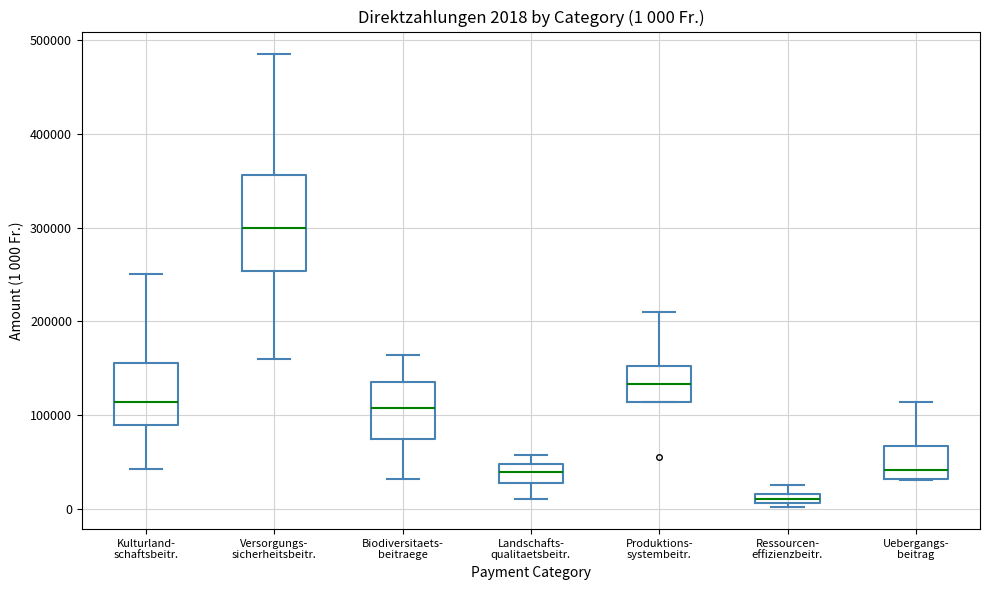

Which box's median line is the lowest?

Ressourcen- effizienzbeitr.